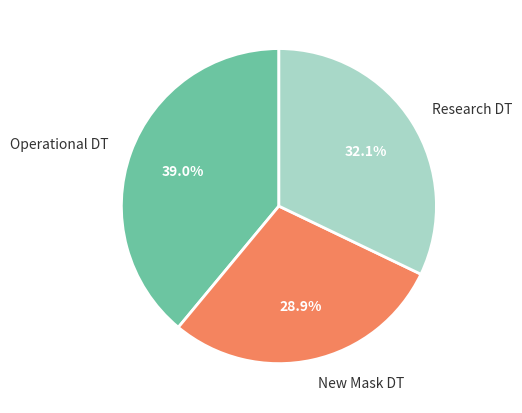

Between New Mask DT and Research DT, which is larger?

Research DT